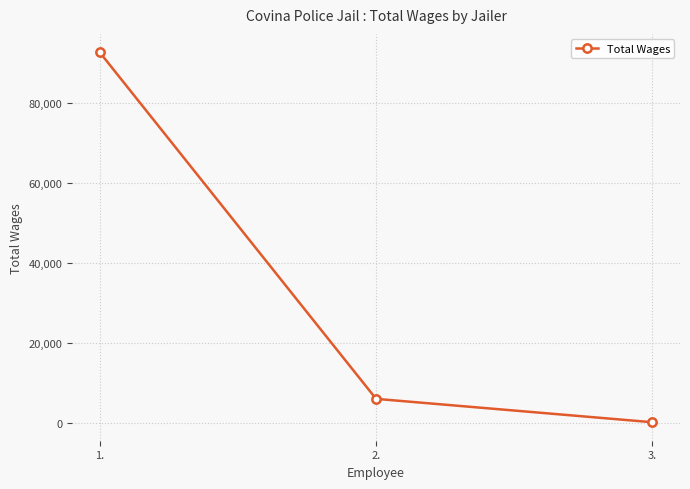

What is the label of the 2nd point from the left?

2.